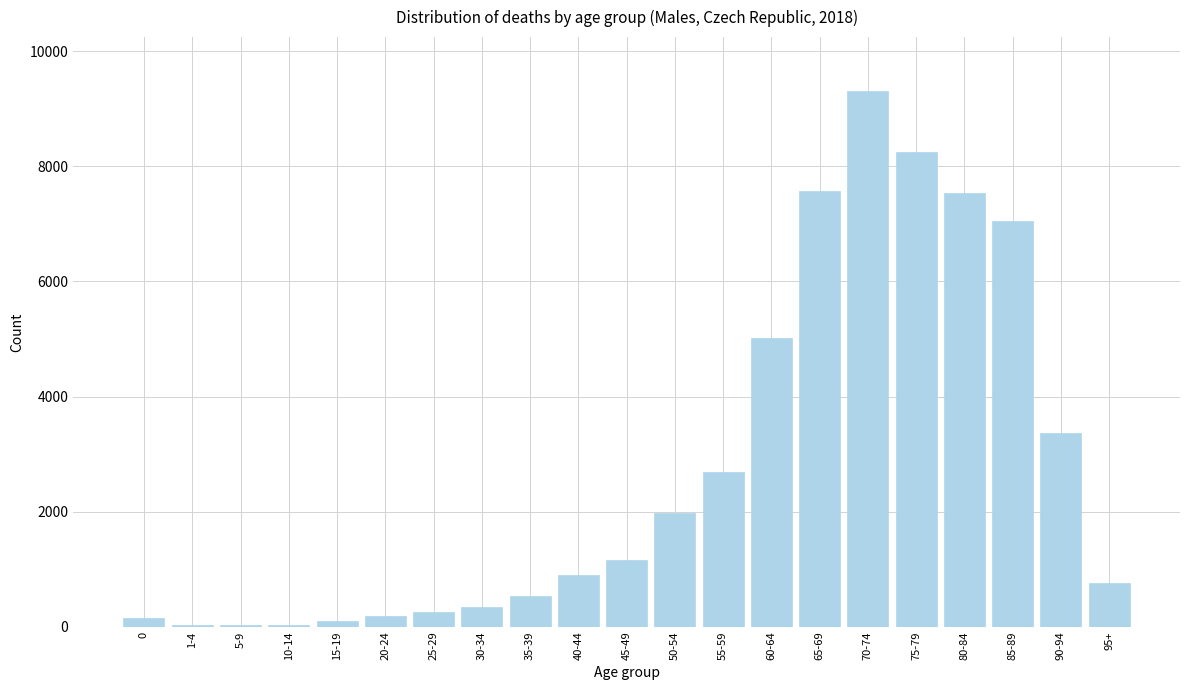

What is the change in value from 75-79 to 85-89?

-1203